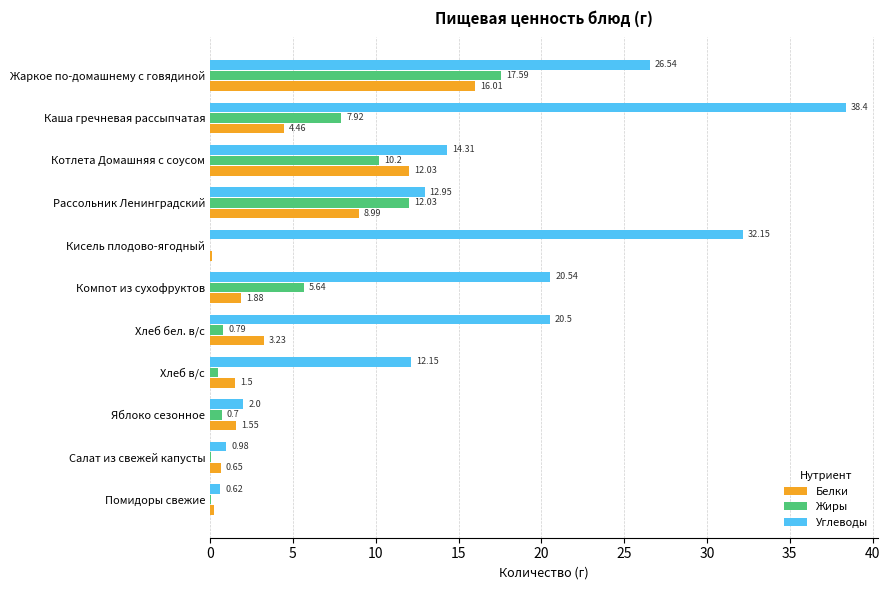

At which label is Углеводы closest to 19?

Хлеб бел. в/с